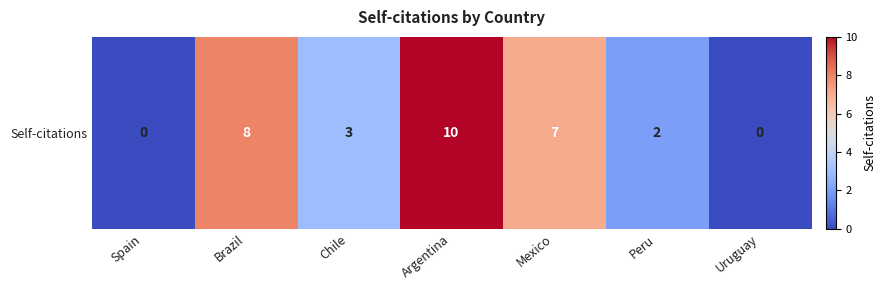

What is the greatest value displayed?

10